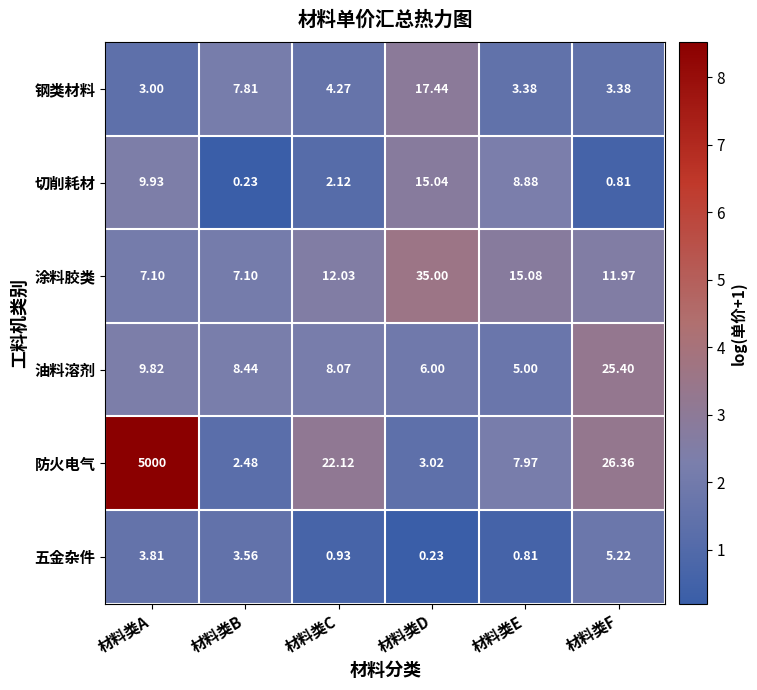

Which label corresponds to the largest value in the chart?

材料类A